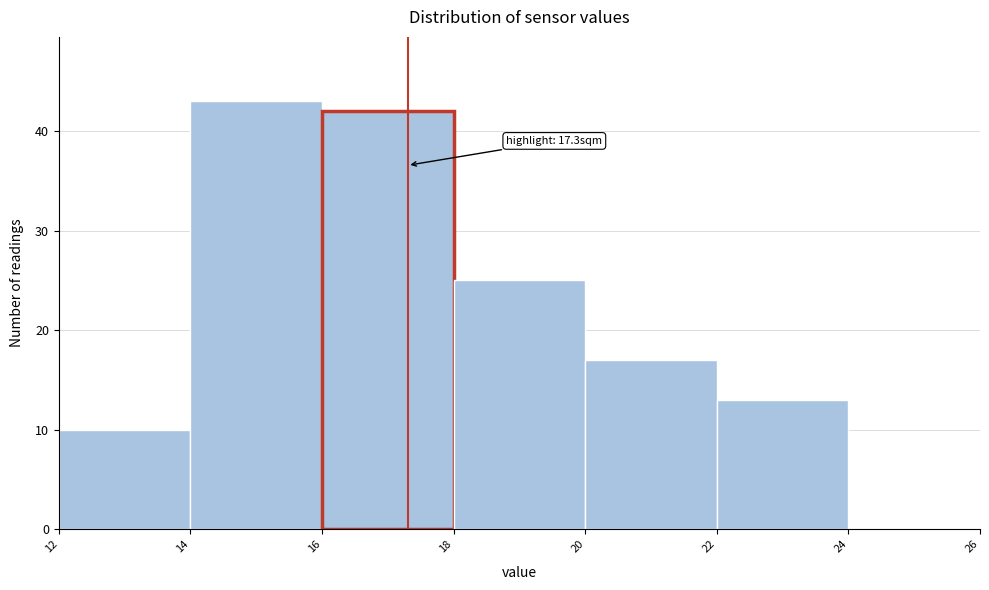

Which range on the x-axis has the tallest bar?

14 to 16